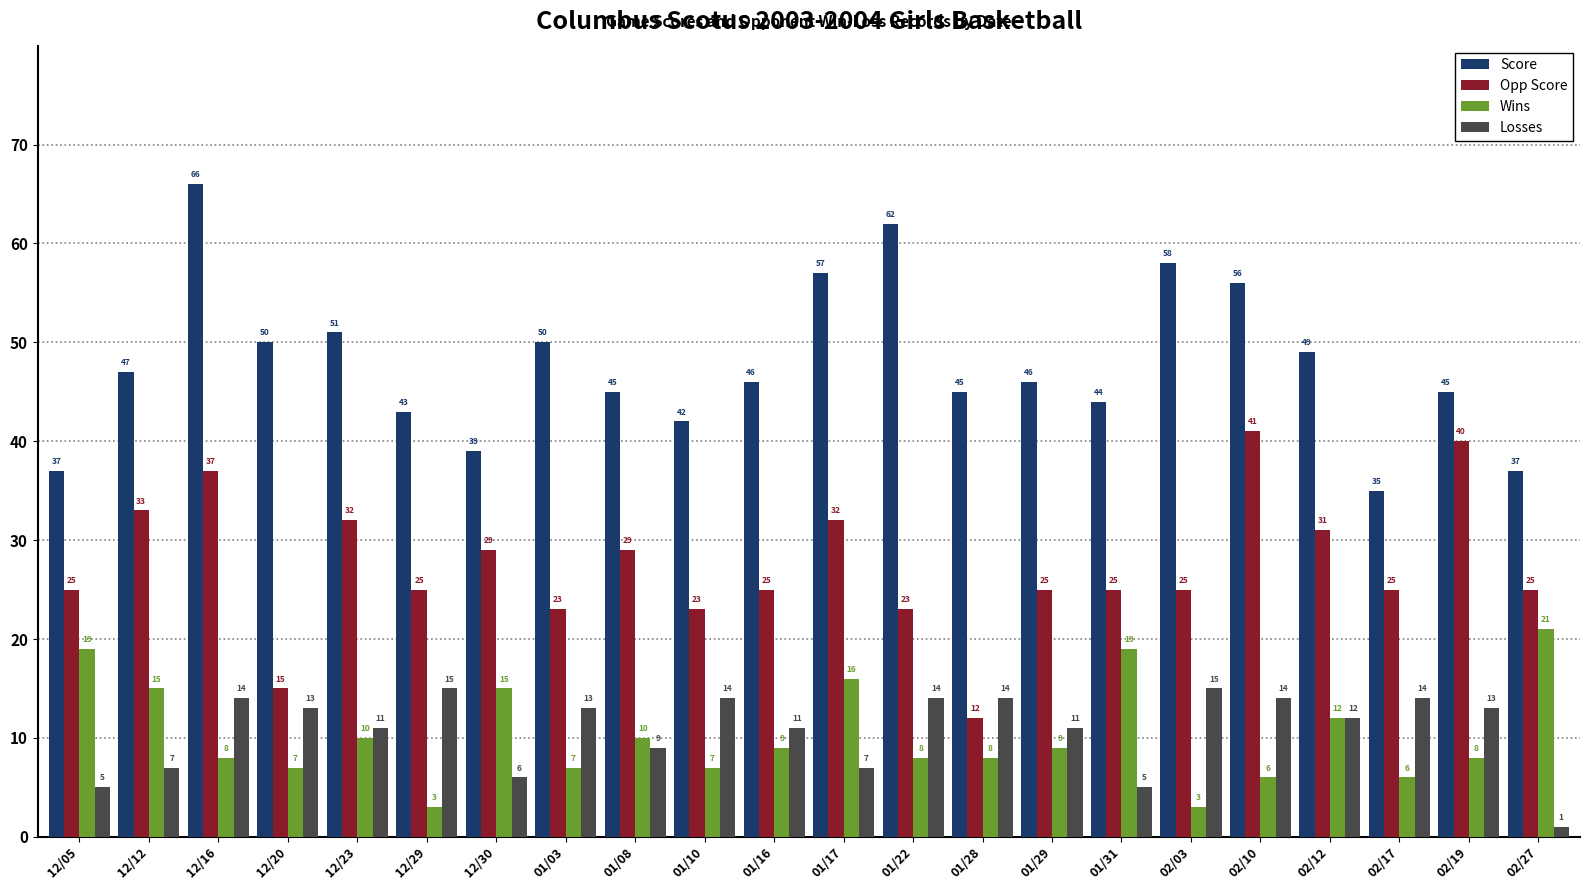

How many data points does each series have?

22